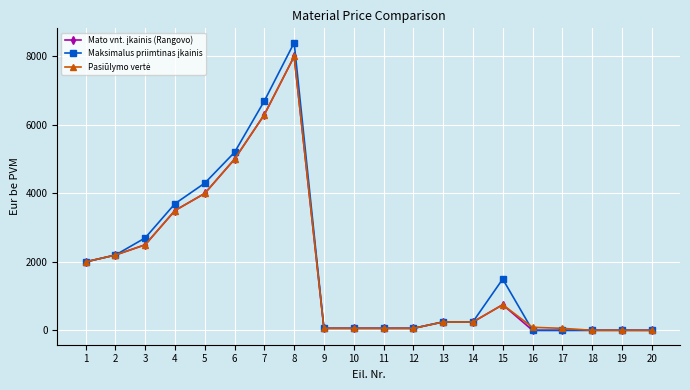

At which category is the sum across all series the highest?

8